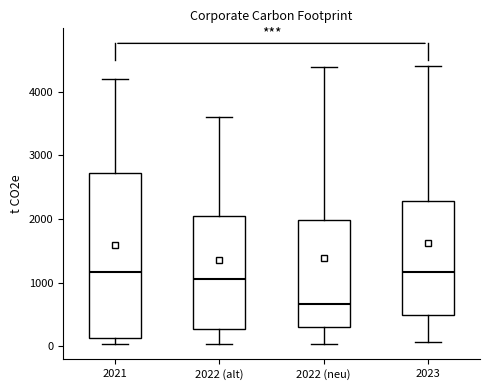

Reading left to right, read every box against the y-axis: the position of its median line, the range the box covers, and the ends of its whiskers. The values are not printed on the chart, so give them approximately, as read against the axis.

2021: median 1200, box 100 to 2700, whiskers 0 to 4200
2022 (alt): median 1100, box 300 to 2000, whiskers 0 to 3600
2022 (neu): median 700, box 300 to 2000, whiskers 0 to 4400
2023: median 1200, box 500 to 2300, whiskers 100 to 4400